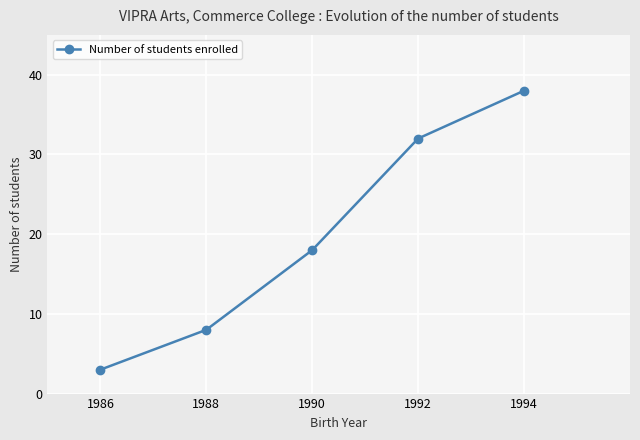

Which has a higher value, 1994 or 1988?

1994